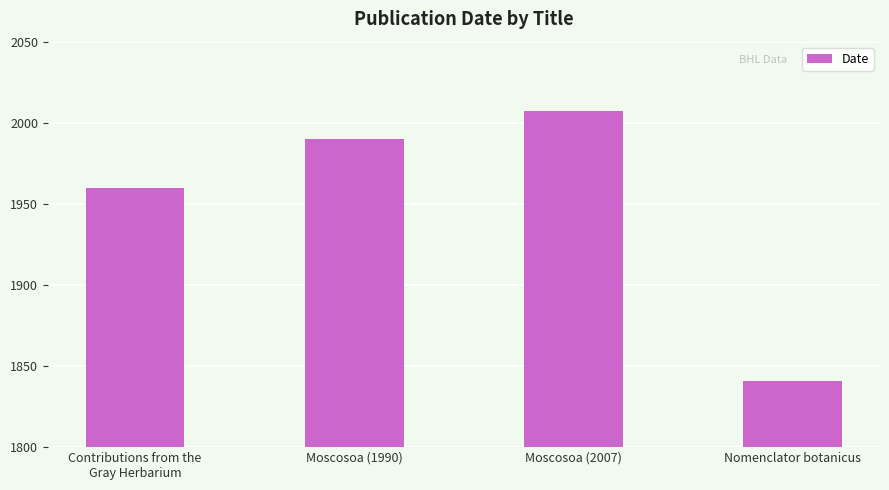

Does the chart contain stacked bars?

No